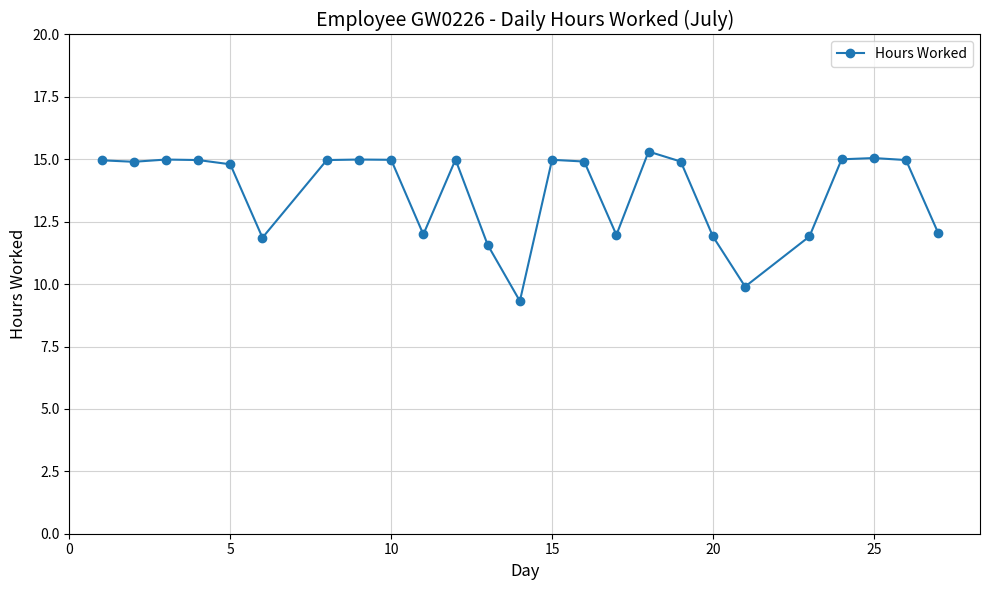

What is the value of the 22nd point from the left?

15.0